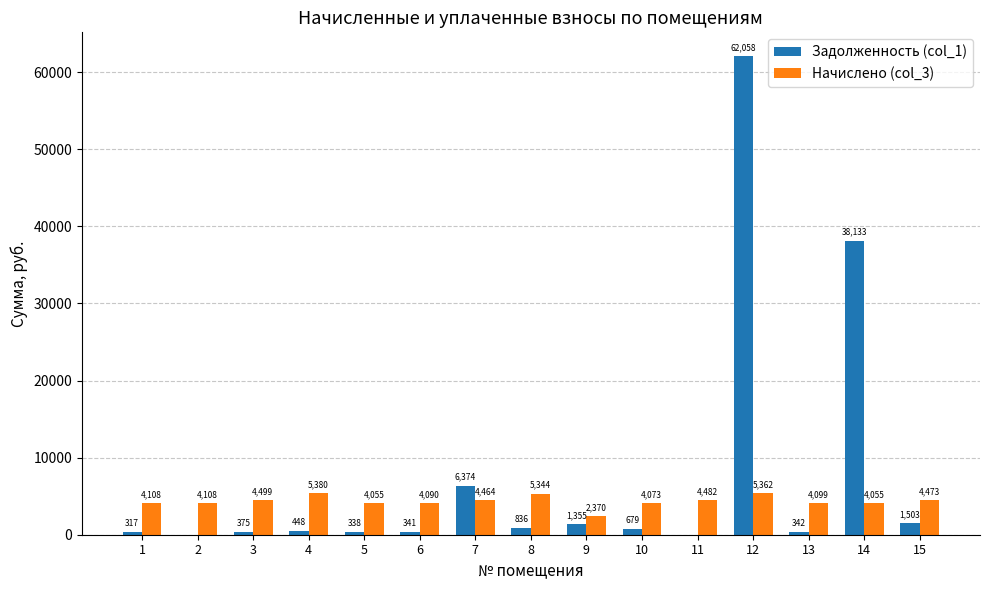

What is the spread (max minus min) of values at 14?

34078.3